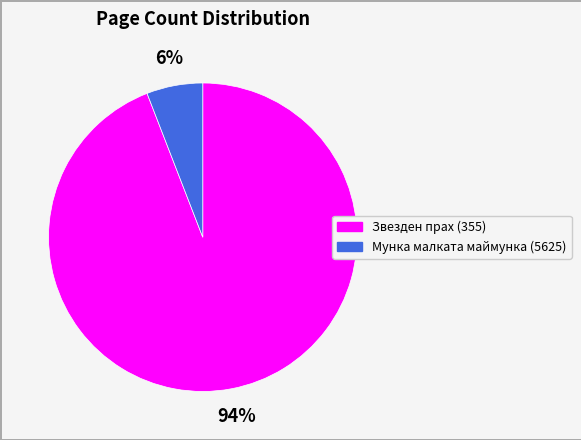

Rank the categories by value from highest to lowest.

Звезден прах (355), Мунка малката маймунка (5625)